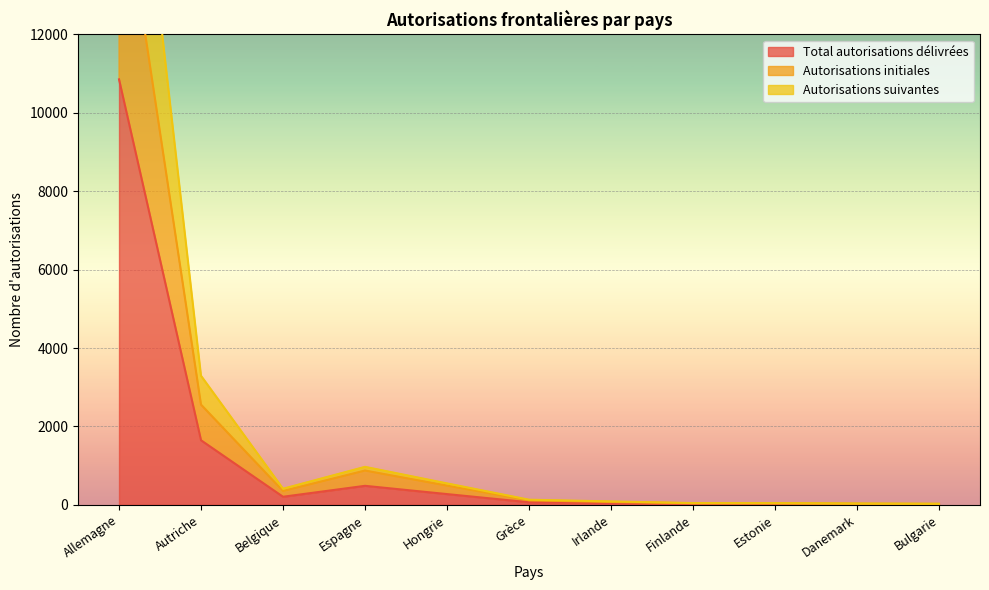

True or false: Autorisations suivantes and Total autorisations délivrées cross at least once.

False